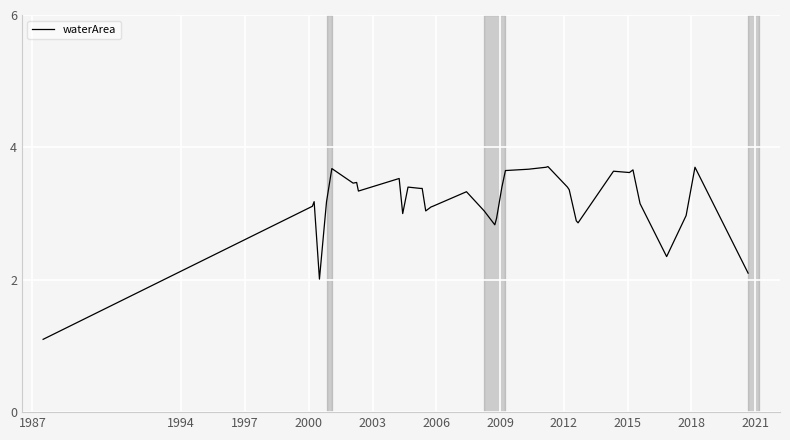

What is the minimum value shown in the chart?

1.1